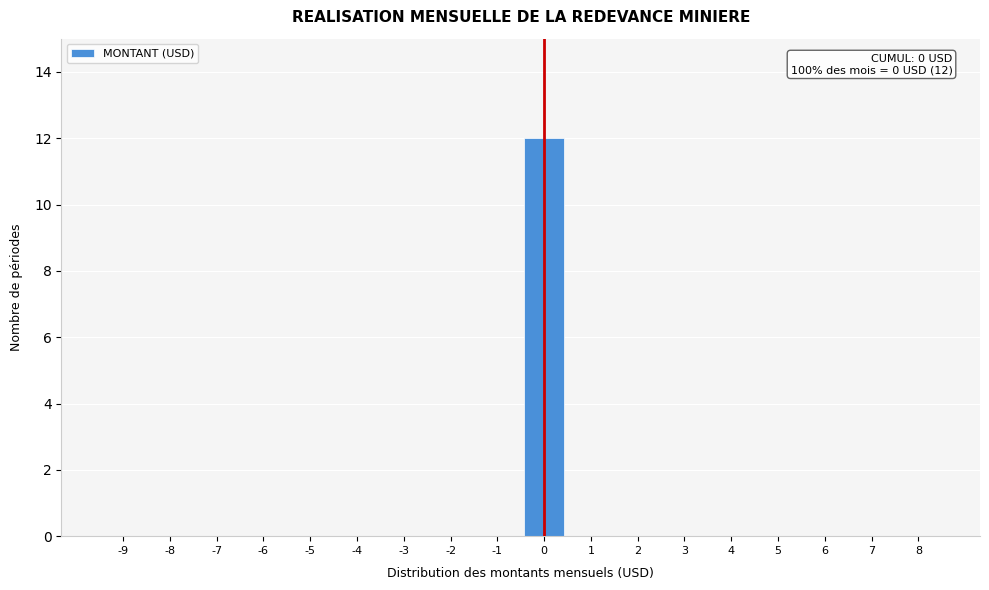

Reading right to left, what are all the values shown in this chart?

8=0	7=0	6=0	5=0	4=0	3=0	2=0	1=0	0=12	-1=0	-2=0	-3=0	-4=0	-5=0	-6=0	-7=0	-8=0	-9=0